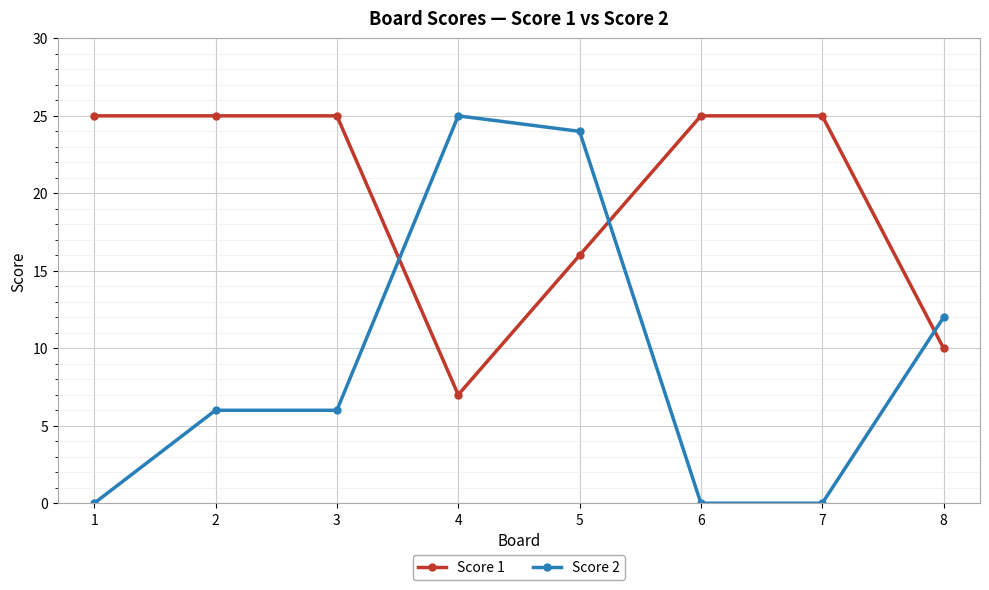

At 1, list the series in order from largest to smallest.

Score 1, Score 2